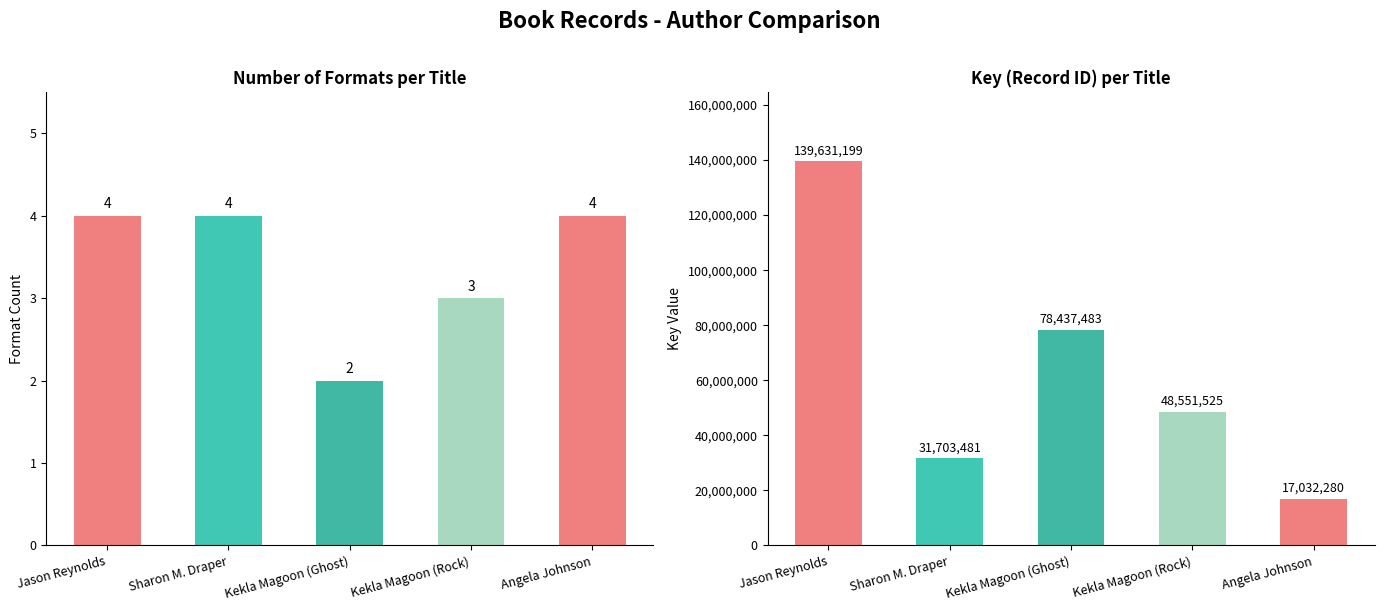

What are all the series names shown in the legend?

Number of Formats, Key